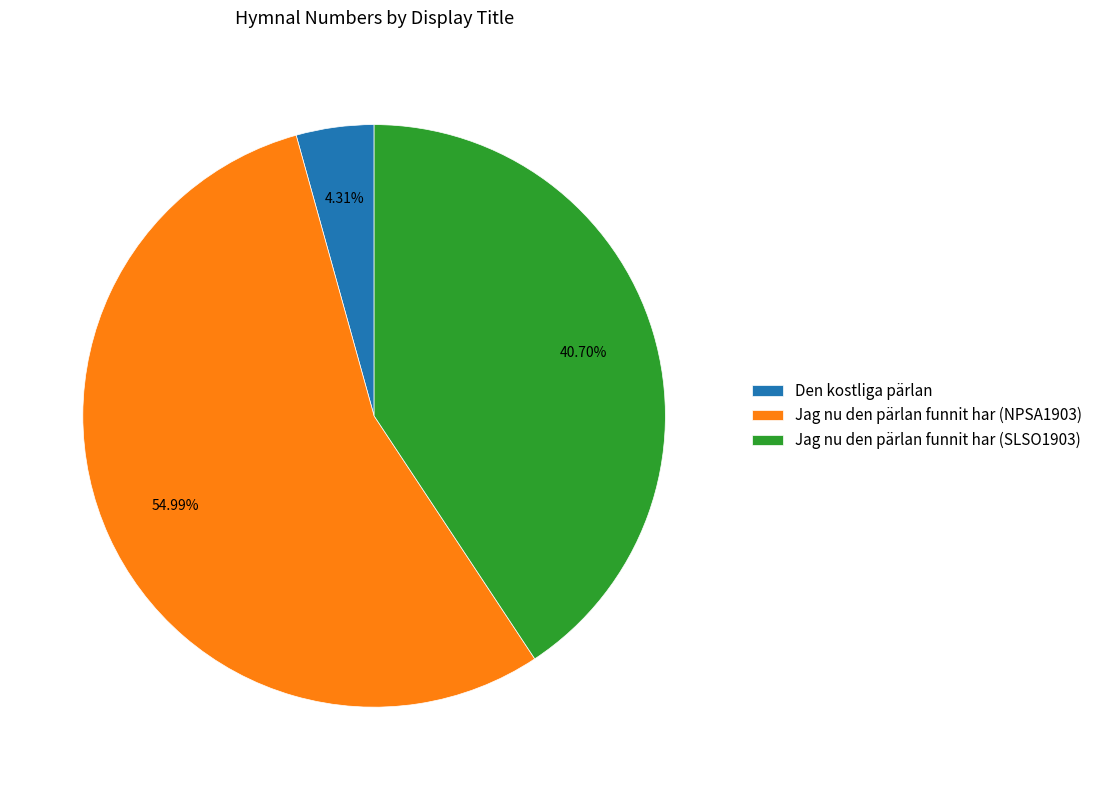

Count the number of slices in the pie.

3